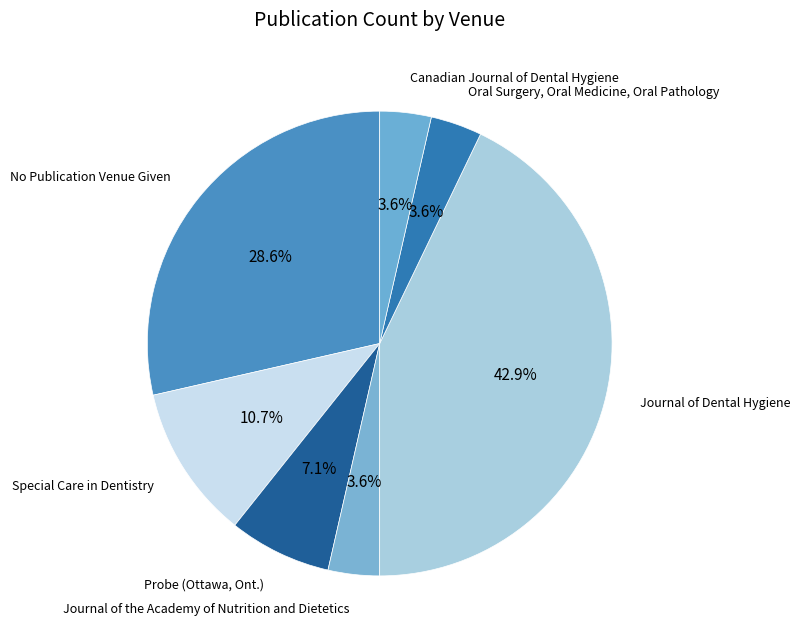

What percentage is the Journal of the Academy of Nutrition and Dietetics slice, to the nearest percent?

4%